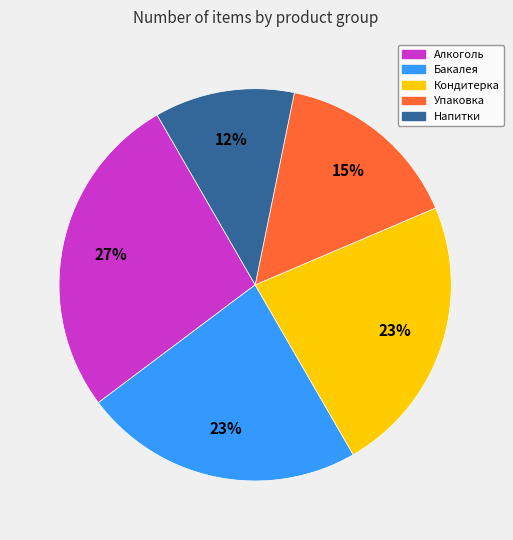

Is there a majority slice in this chart?

No